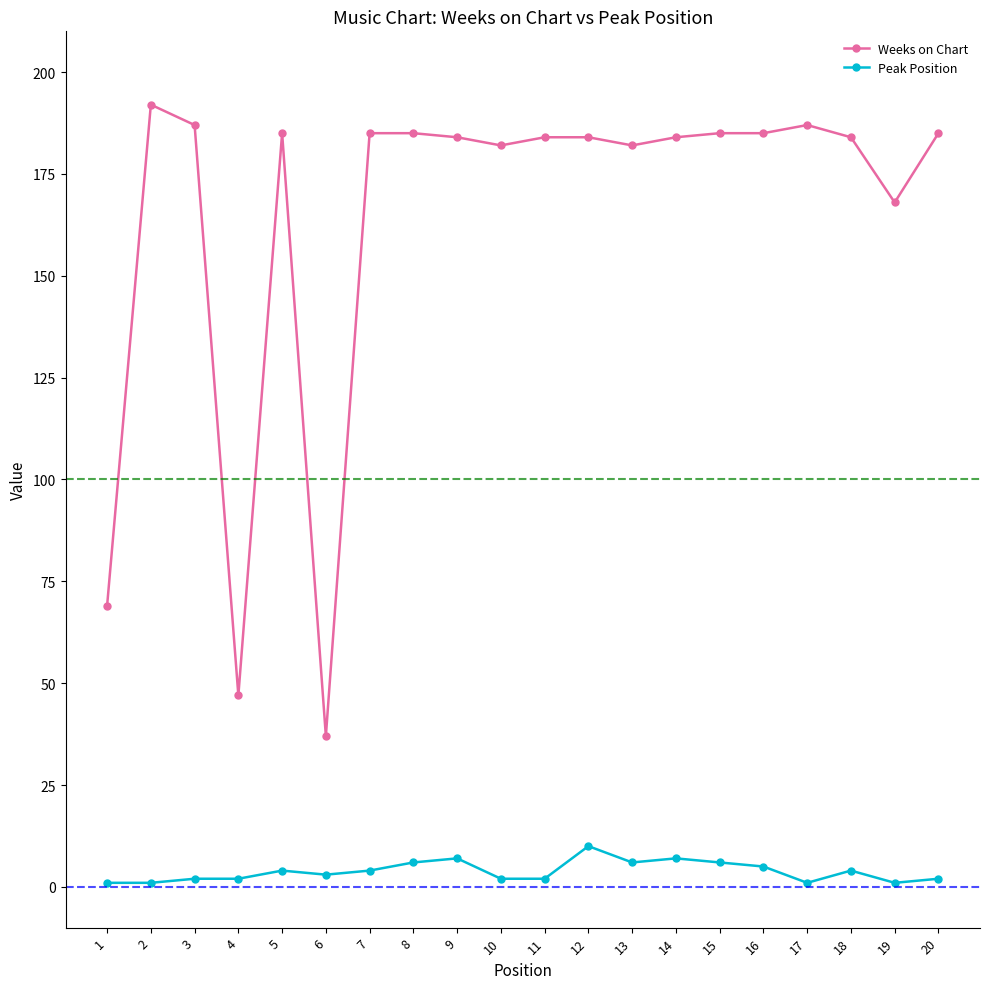

Is this an area chart (filled region under the line)?

No